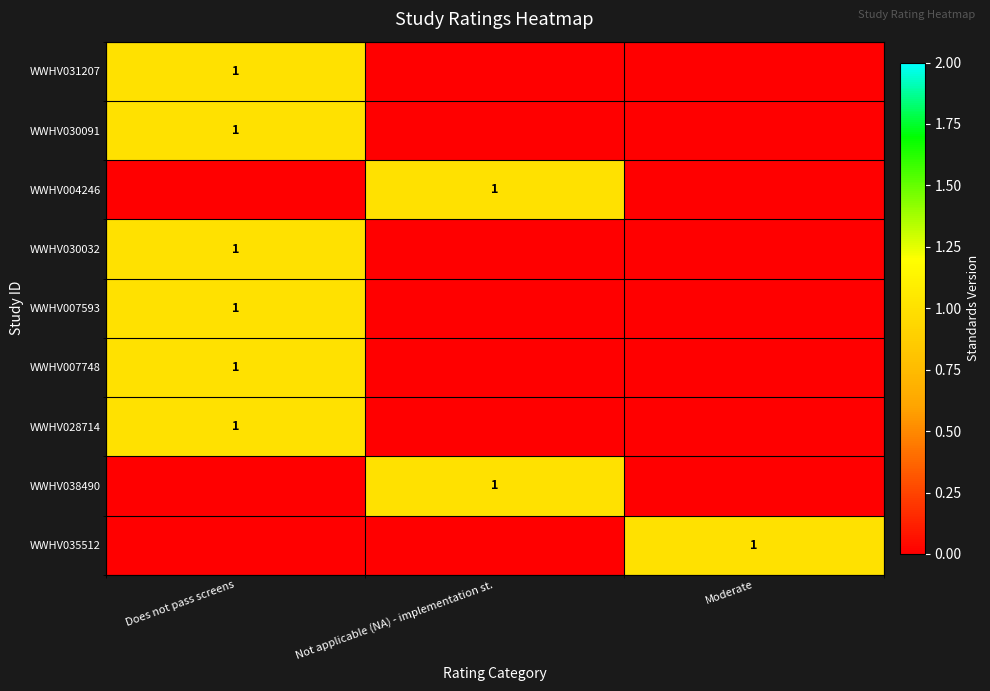

The WWHV035512 series shows 1 at Moderate. True or false?

True